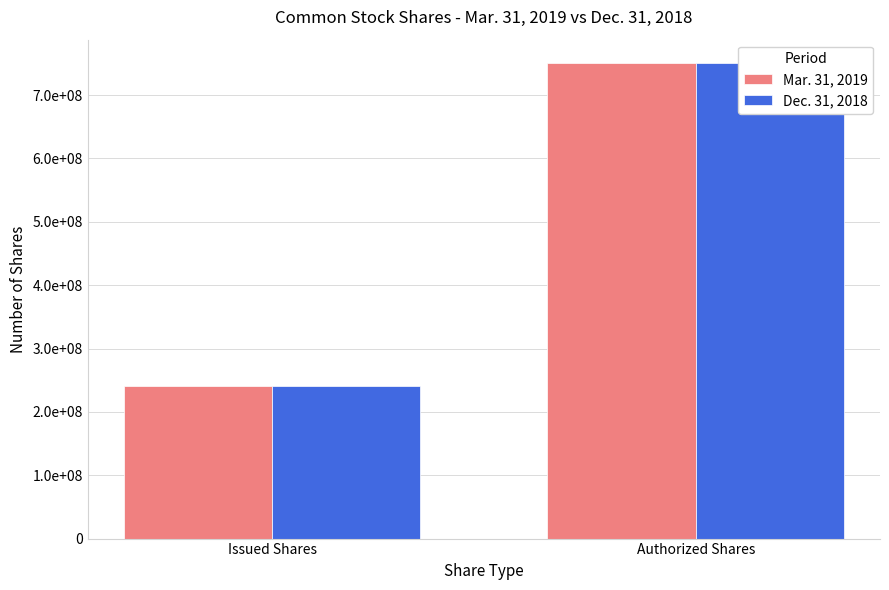

What are all the series names shown in the legend?

Mar. 31, 2019, Dec. 31, 2018